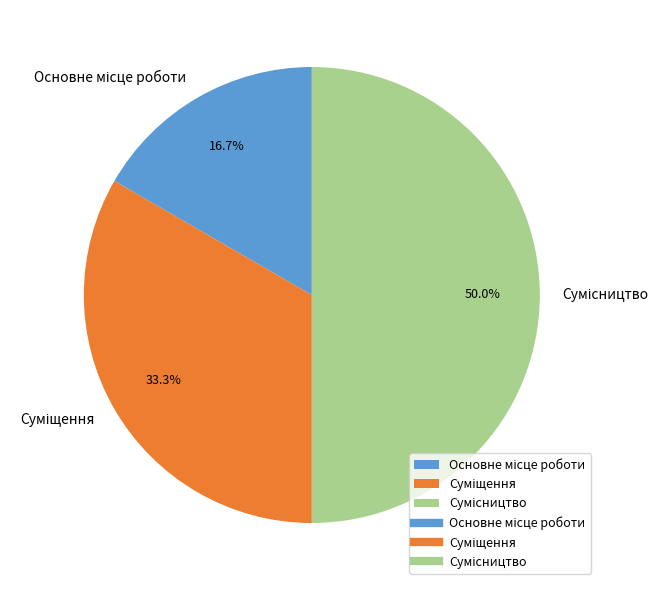

To the nearest percent, what is the difference between the largest and smallest slice percentages?

33%